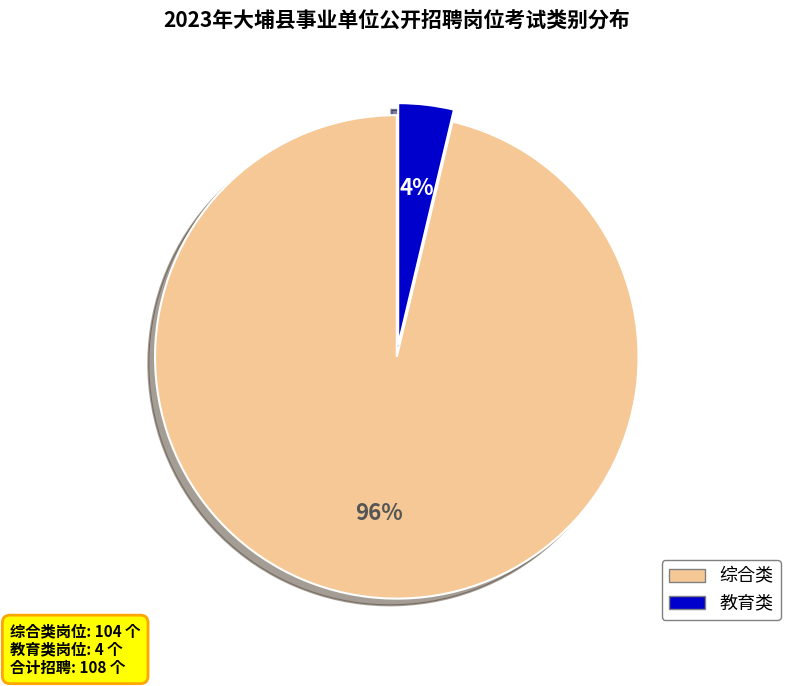

Which slice is the smallest?

教育类